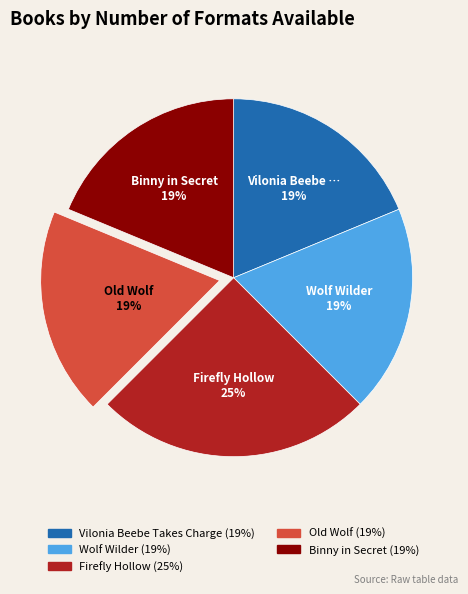

Does Vilonia Beebe Takes Charge represent more than half of the total?

No